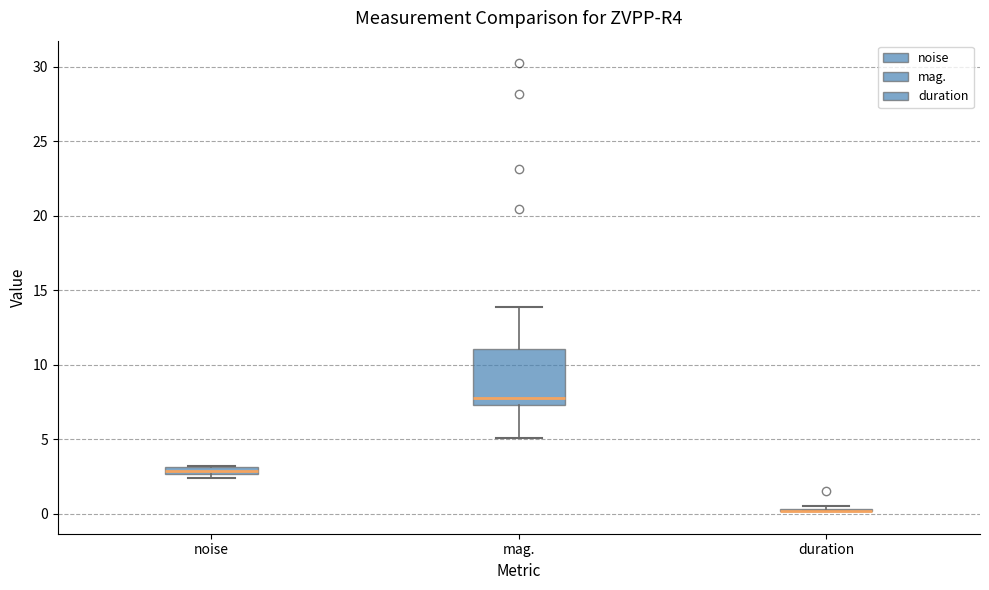

Comparing the boxes themselves (not the whiskers), which one is the tallest?

mag.